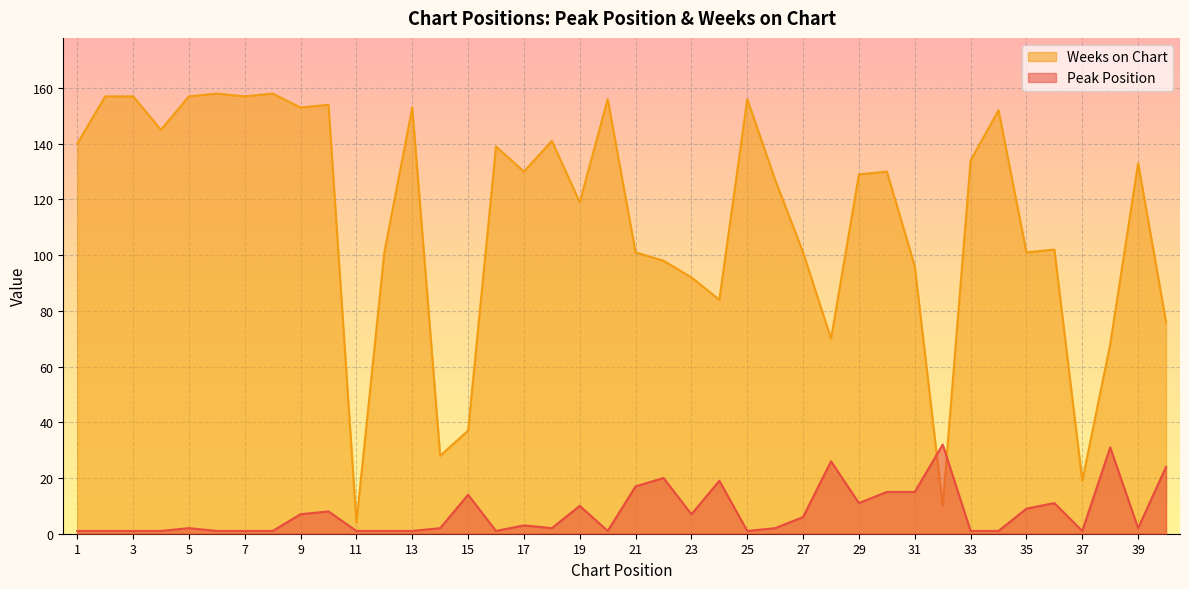

List the labels in order of Weeks on Chart value, largest first.

6, 8, 2, 3, 5, 7, 20, 25, 10, 9, 13, 34, 4, 18, 1, 16, 33, 39, 17, 30, 29, 26, 19, 36, 12, 21, 27, 35, 22, 31, 23, 24, 40, 28, 38, 15, 14, 37, 32, 11